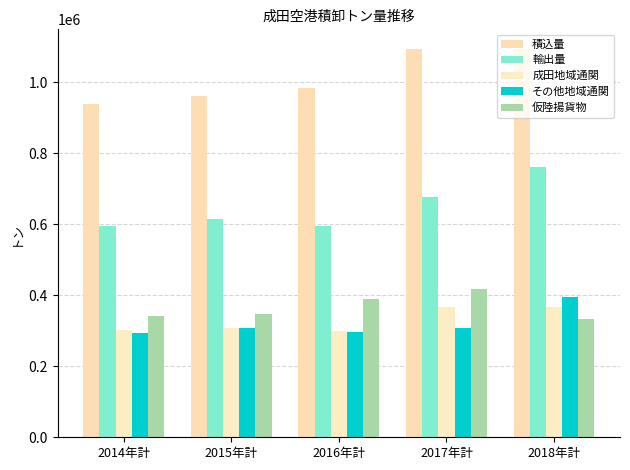

Reading left to right, what are all the values shown in this chart?

積込量: 938770	960847	985088	1093196	1094656
輸出量: 595920	614163	595651	675891	760182
成田地域通関: 302624	306983	299149	368232	366113
その他地域通関: 293296	307180	296502	307659	394069
仮陸揚貨物: 342850	346684	389437	417305	334474